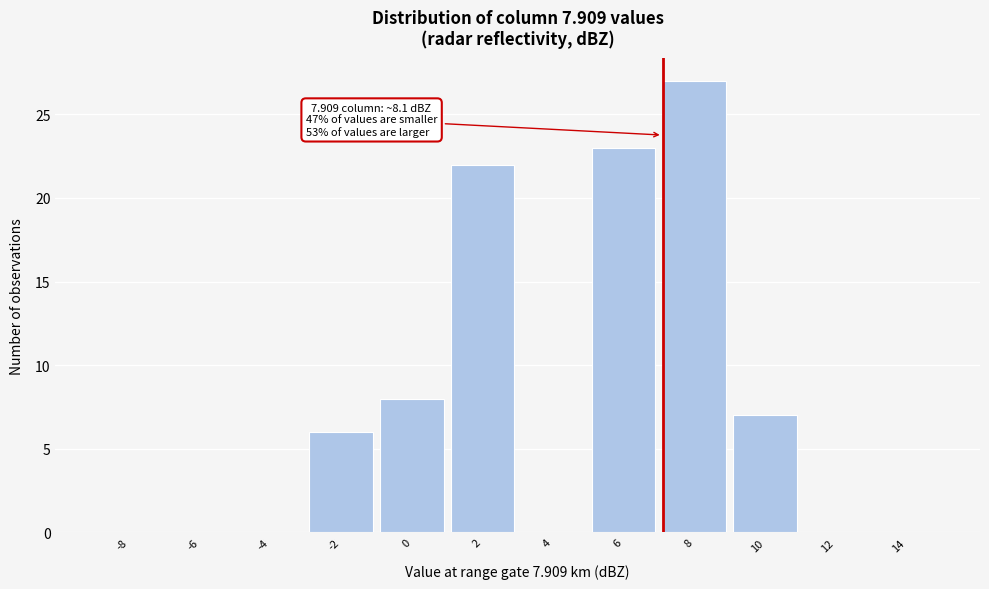

Reading left to right, what are all the values shown in this chart?

-8=0	-6=0	-4=0	-2=6	0=8	2=22	4=0	6=23	8=27	10=7	12=0	14=0